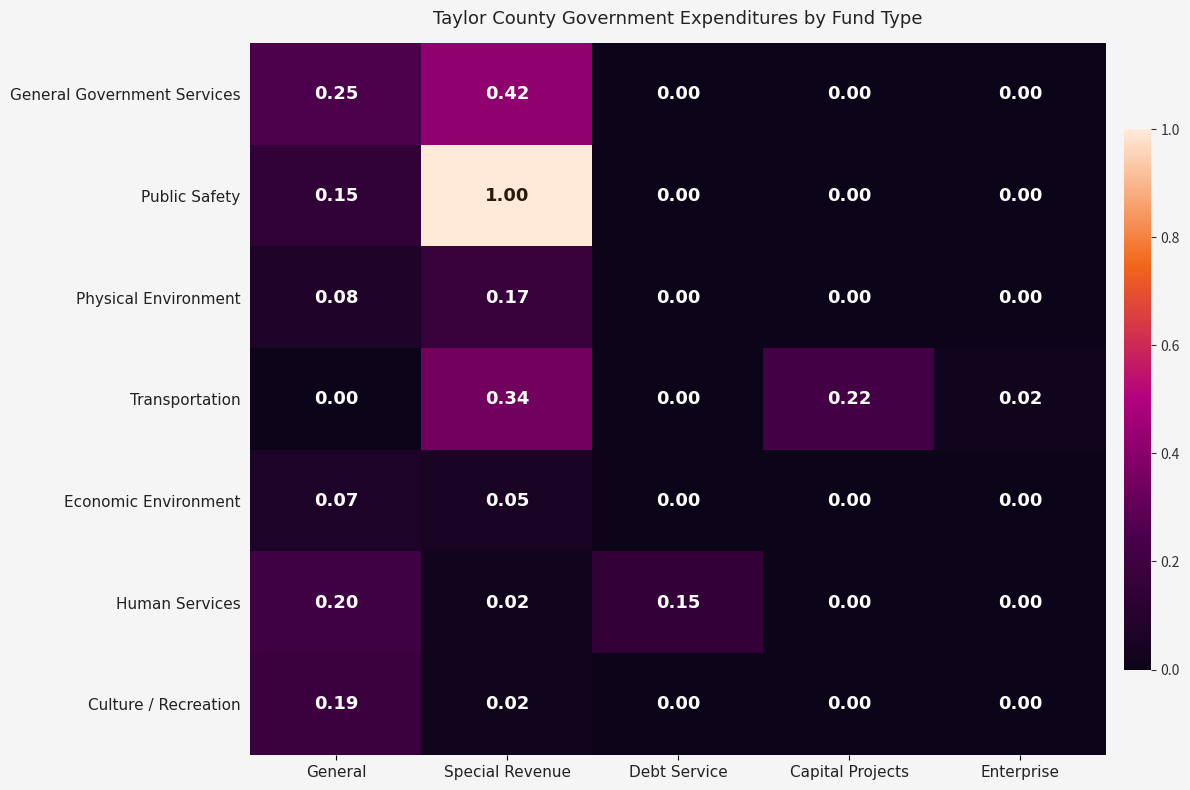

Rank the series by their maximum value, from lowest to highest.

Economic Environment, Physical Environment, Culture / Recreation, Human Services, Transportation, General Government Services, Public Safety